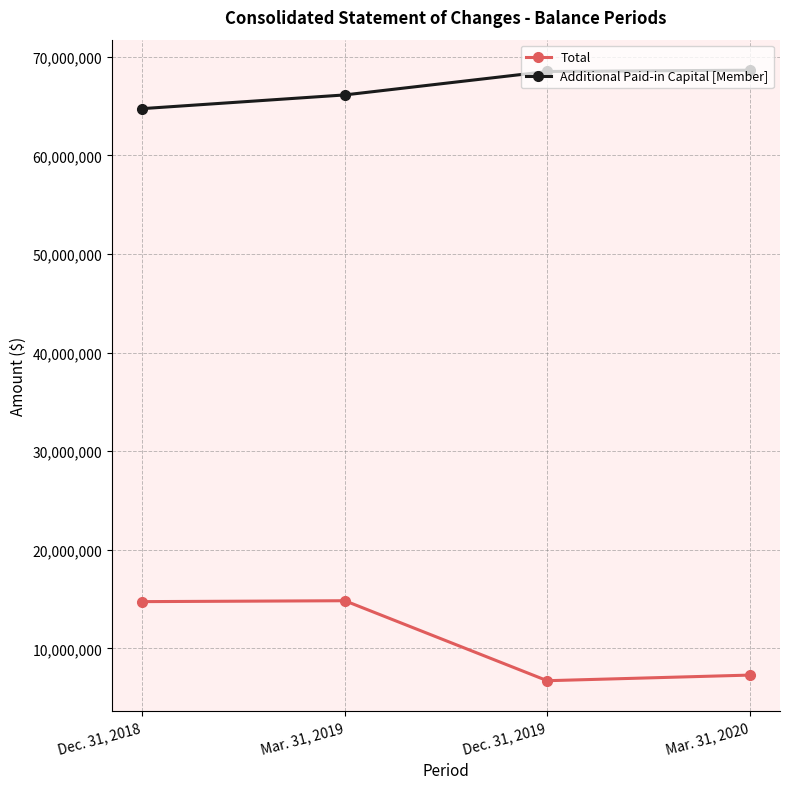

Where is the first local maximum for Total?

Mar. 31, 2019